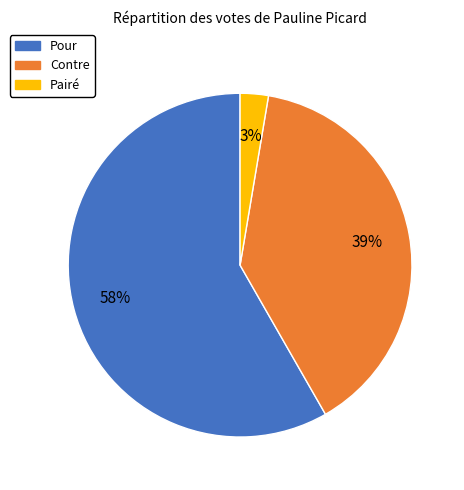

Is there a majority slice in this chart?

Yes